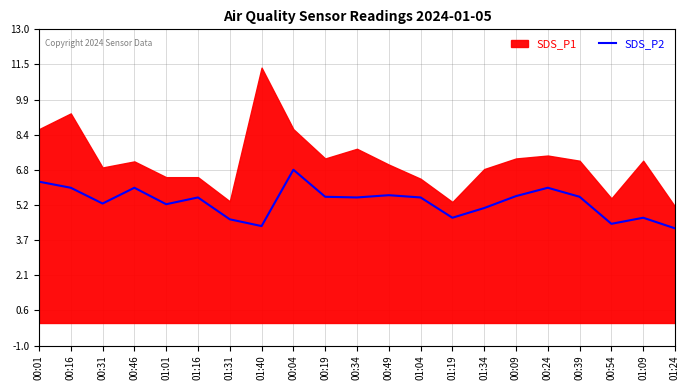

True or false: the data shows 6.8 at 00:04.

True